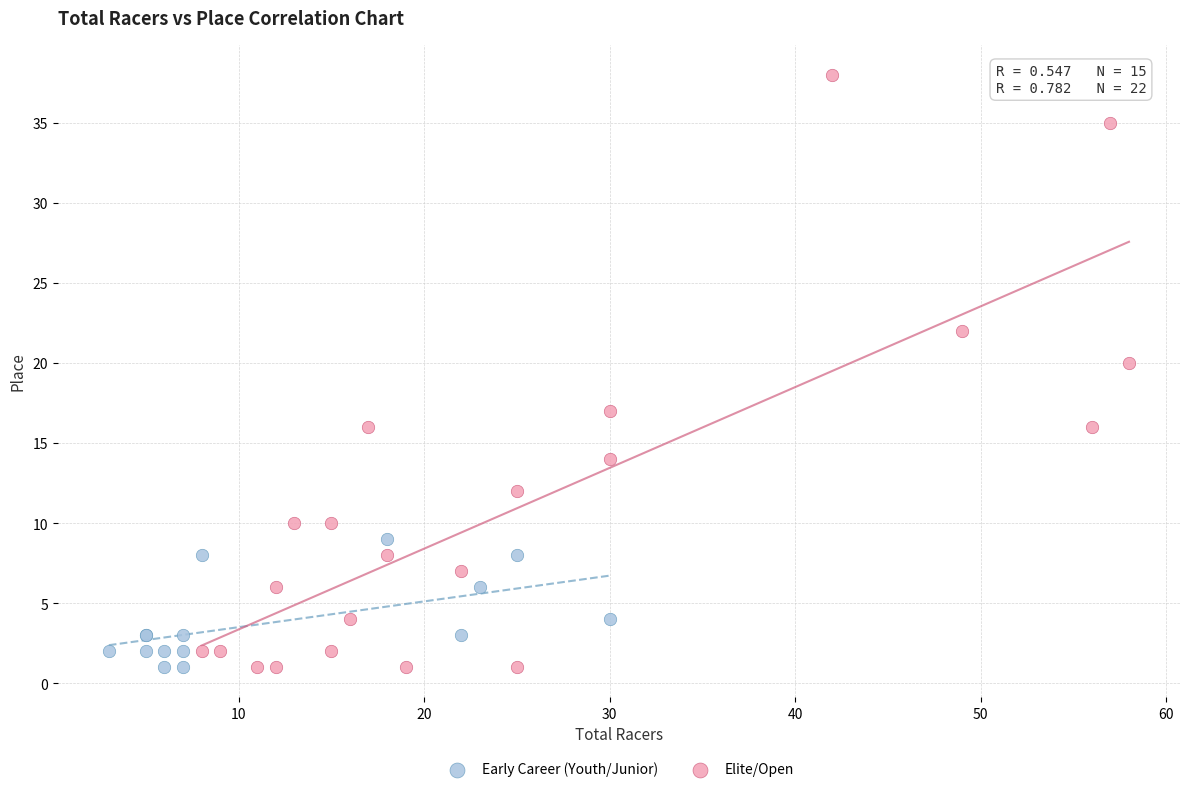

Which series has the largest Y range (max minus min)?

Elite/Open